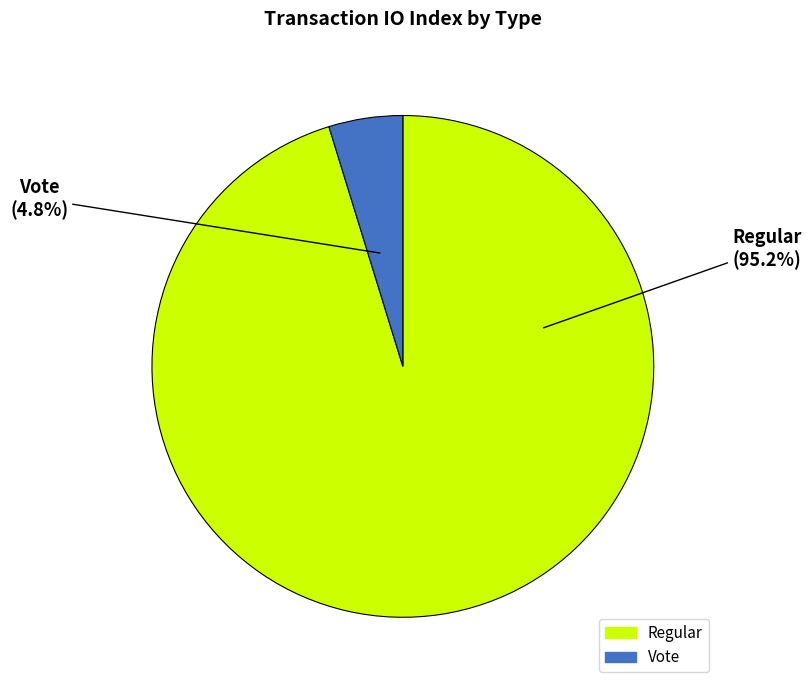

To the nearest percent, what is the average slice percentage?

50%